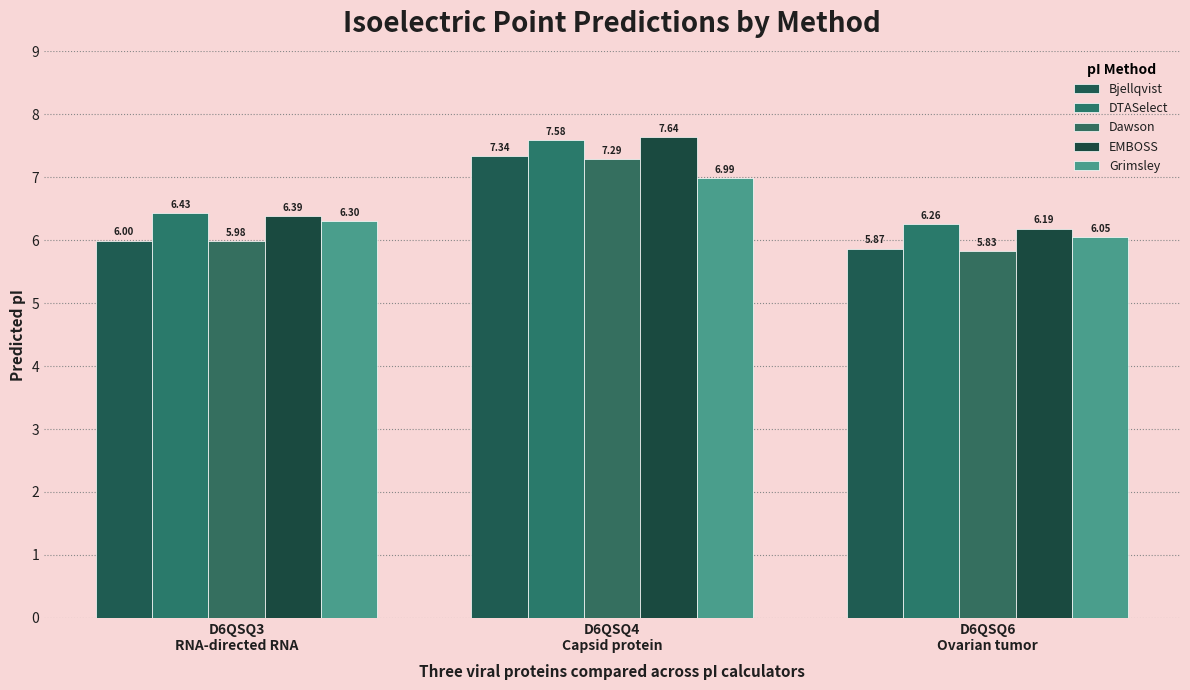

Are the bars grouped side by side (vs. stacked)?

Yes